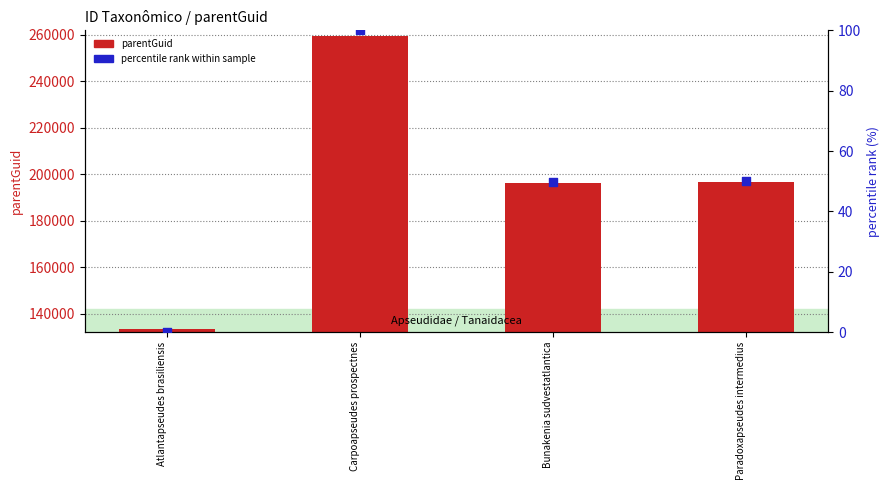

Which series has the largest total across all categories?

parentGuid